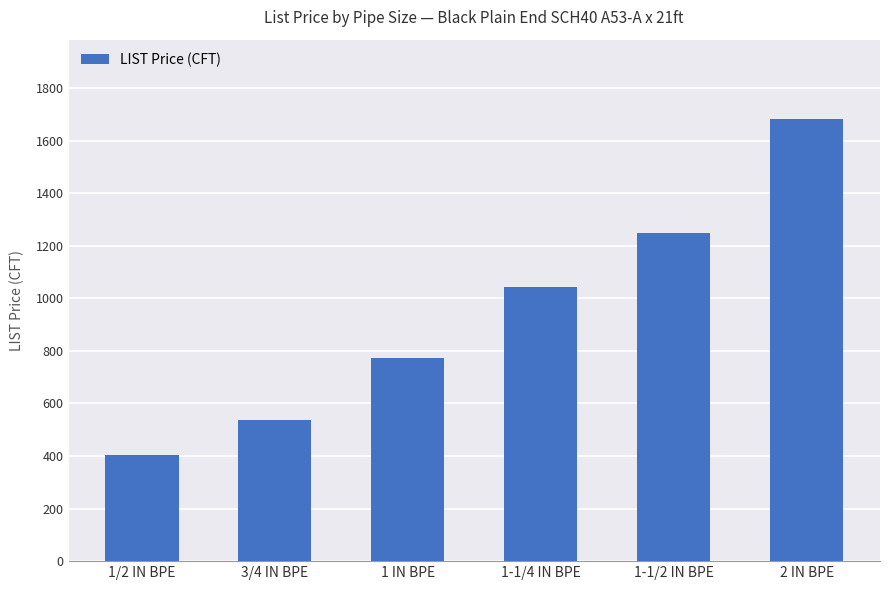

The chart shows a value of 771.8 at 3/4 IN BPE. True or false?

False